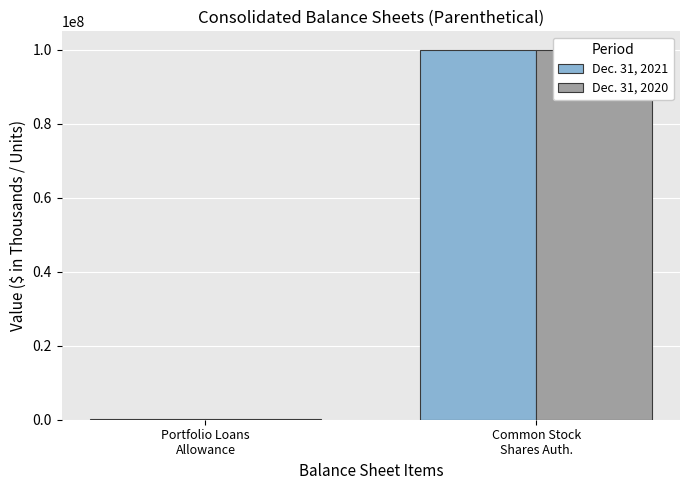

What is the total value across all series at Portfolio Loans
Allowance?

188935